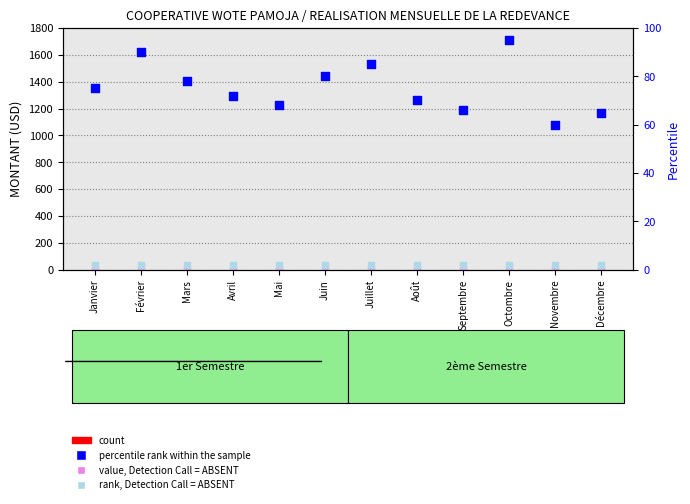

Which series reaches the maximum Y coordinate?

percentile rank within the sample